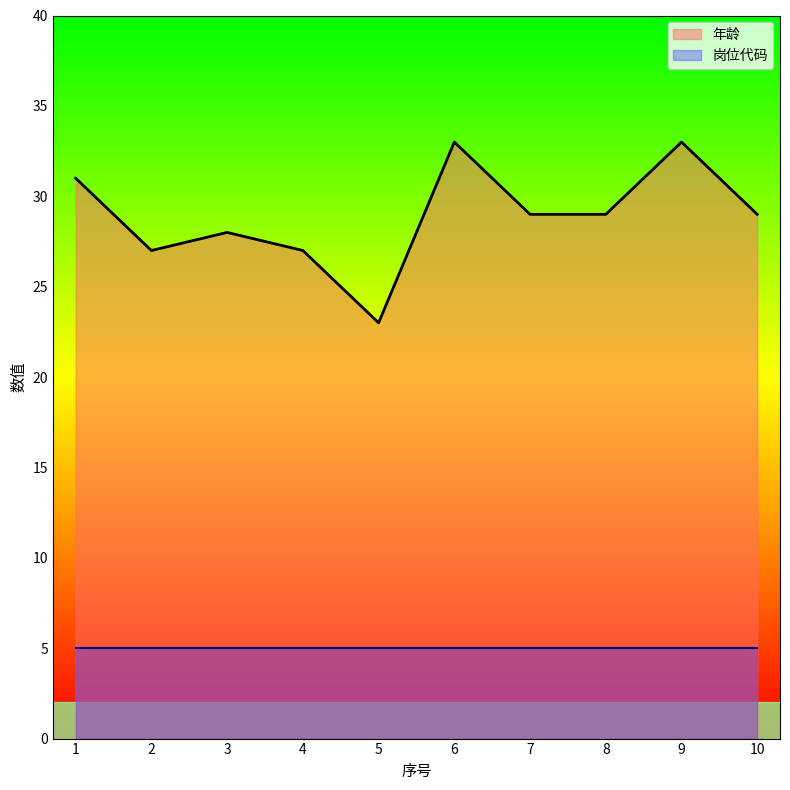

Reading left to right, transcribe all the data shown in this chart.

1=31	2=27	3=28	4=27	5=23	6=33	7=29	8=29	9=33	10=29